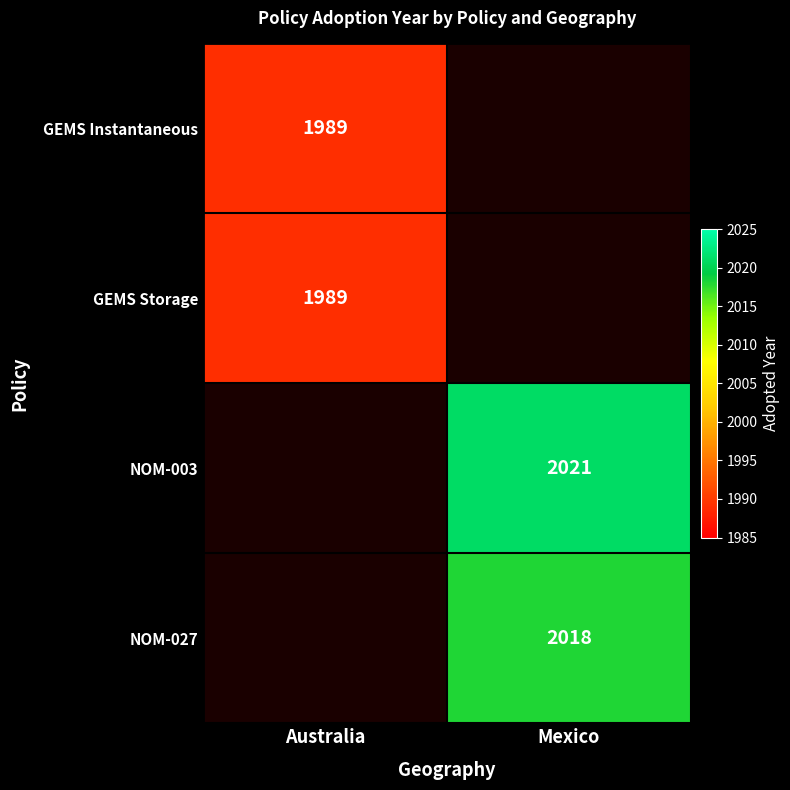

Is it true that GEMS Instantaneous equals 2652.6 at Australia?

False